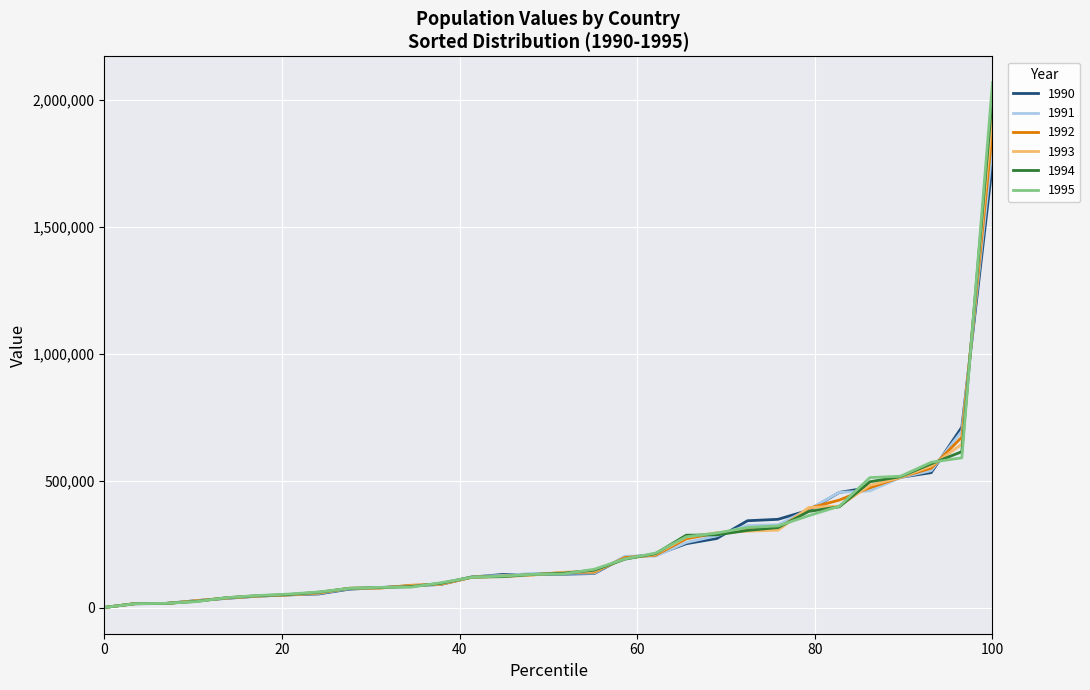

What is the maximum value shown in the chart?

2068441